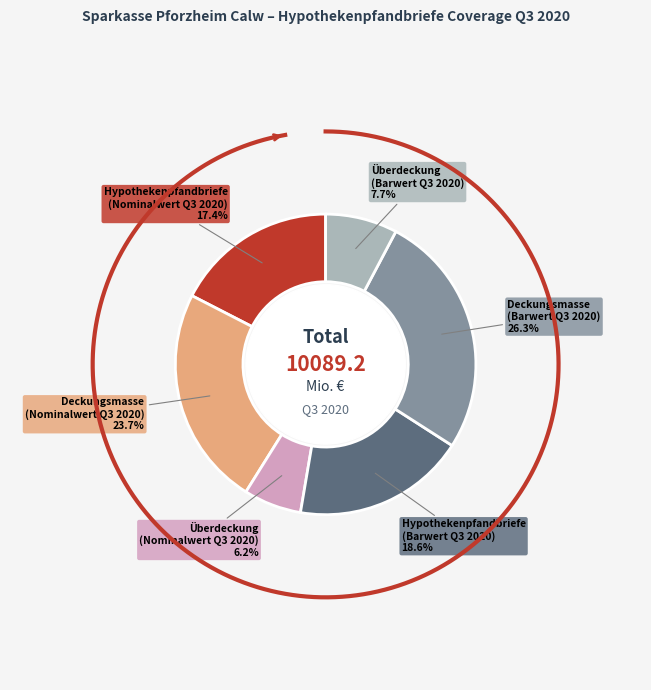

True or false: Überdeckung
(Barwert Q3 2020) accounts for 19% of the total.

False